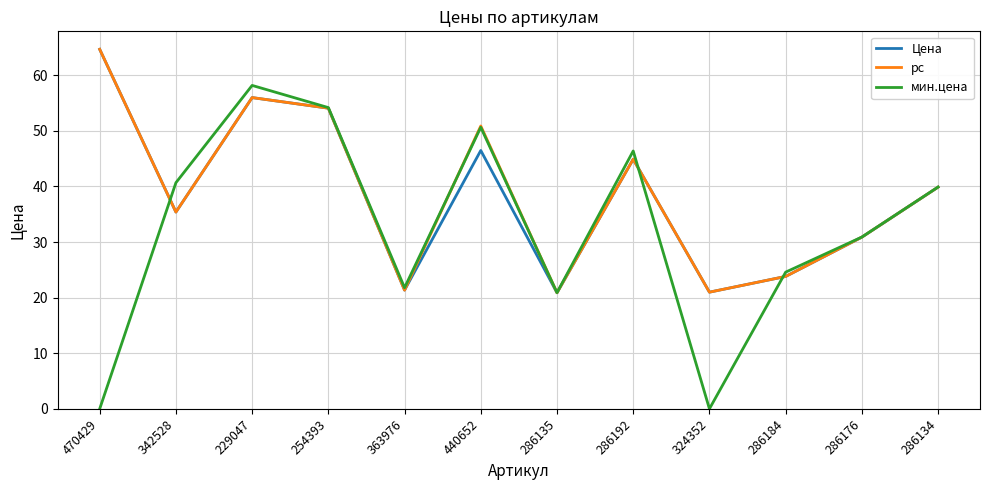

What is the spread (max minus min) of values at 470429?

64.7